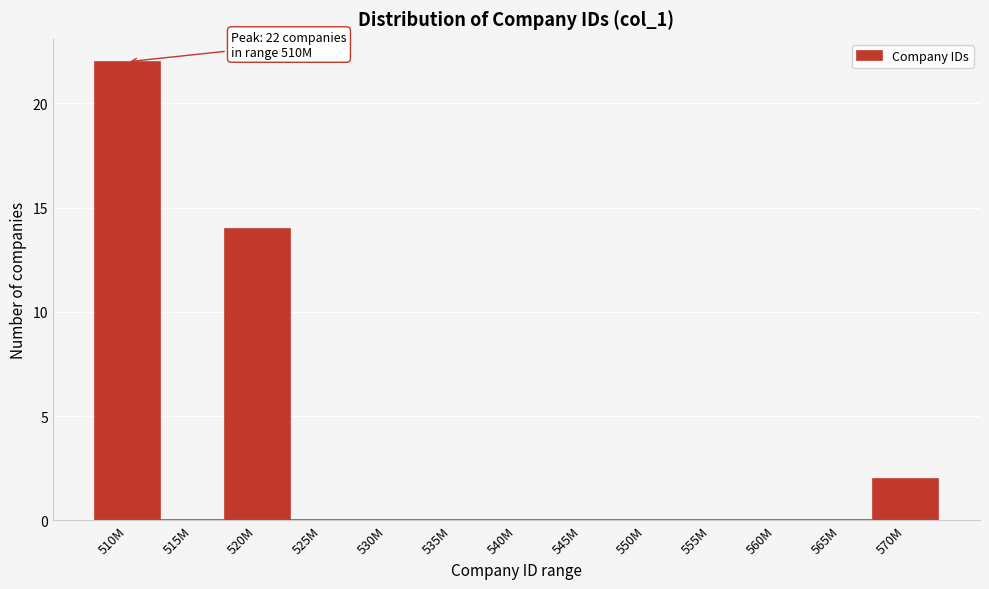

Reading right to left, extract all data points from this chart.

570M=2	565M=0	560M=0	555M=0	550M=0	545M=0	540M=0	535M=0	530M=0	525M=0	520M=14	515M=0	510M=22